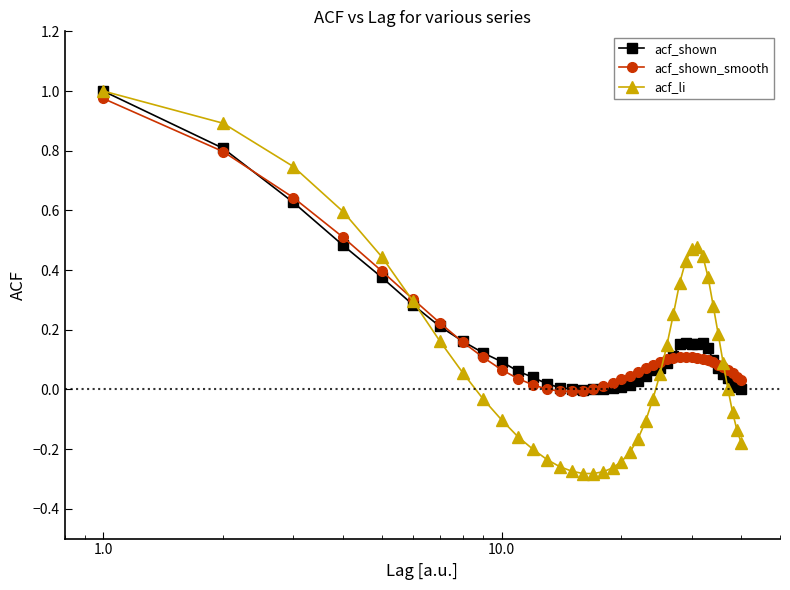

True or false: acf_shown has more than 0 interior local peaks.

True